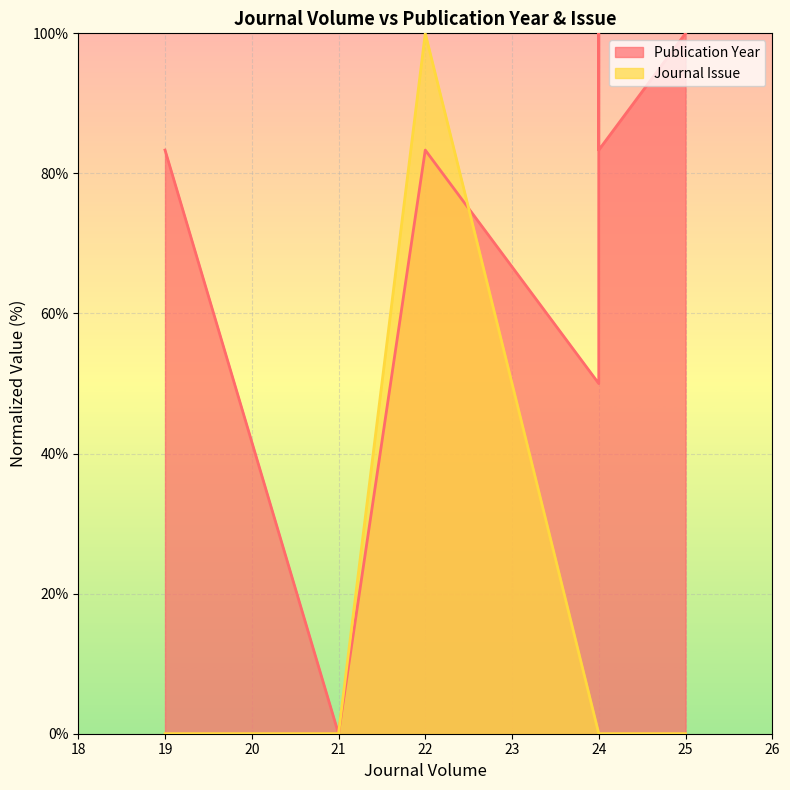

True or false: Publication Year has a value of 0.0 at 21.

True